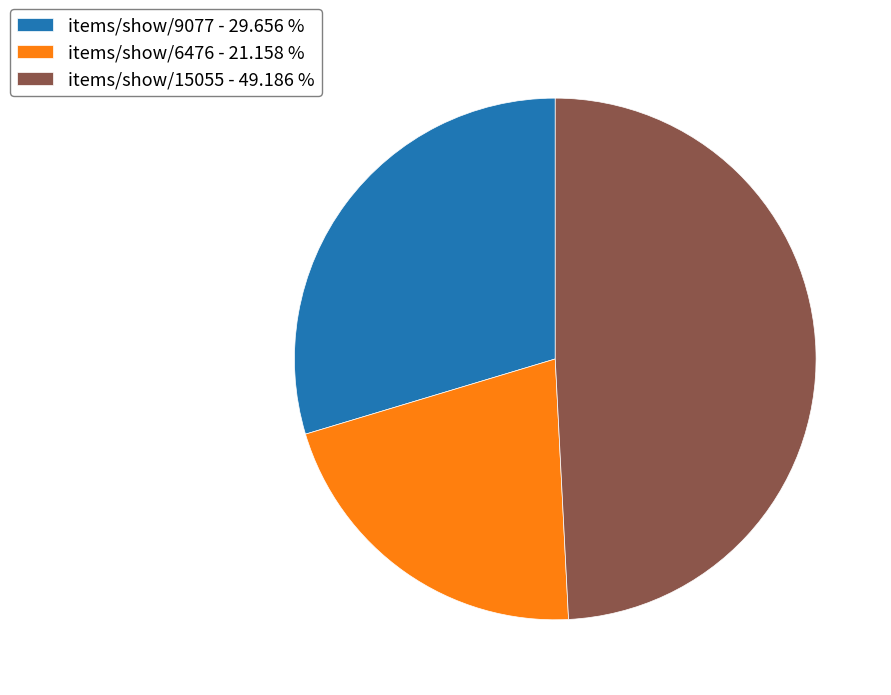

How many slices are in this pie chart?

3